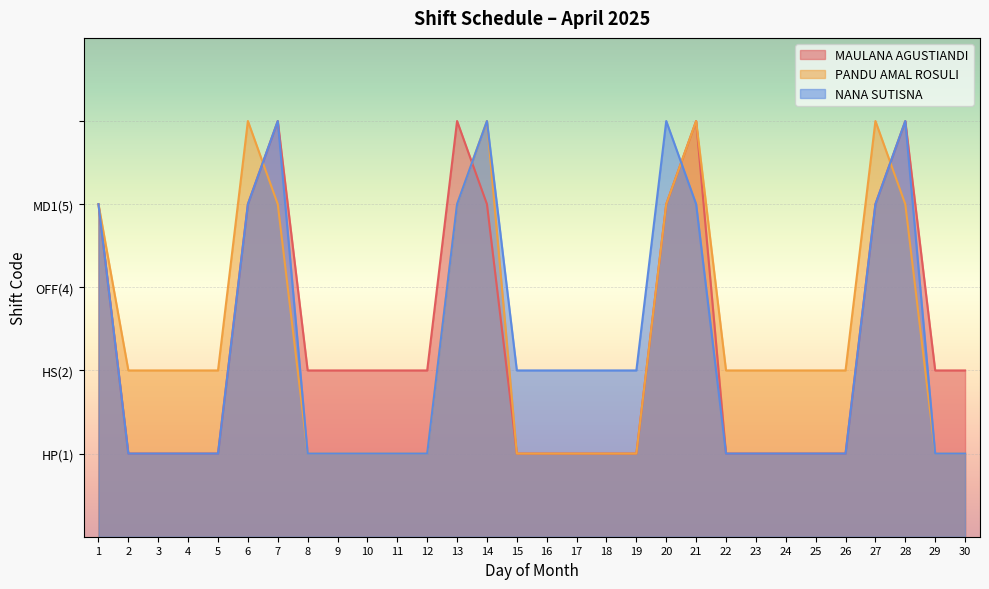

True or false: MAULANA AGUSTIANDI has a value of 5 at 7.

True